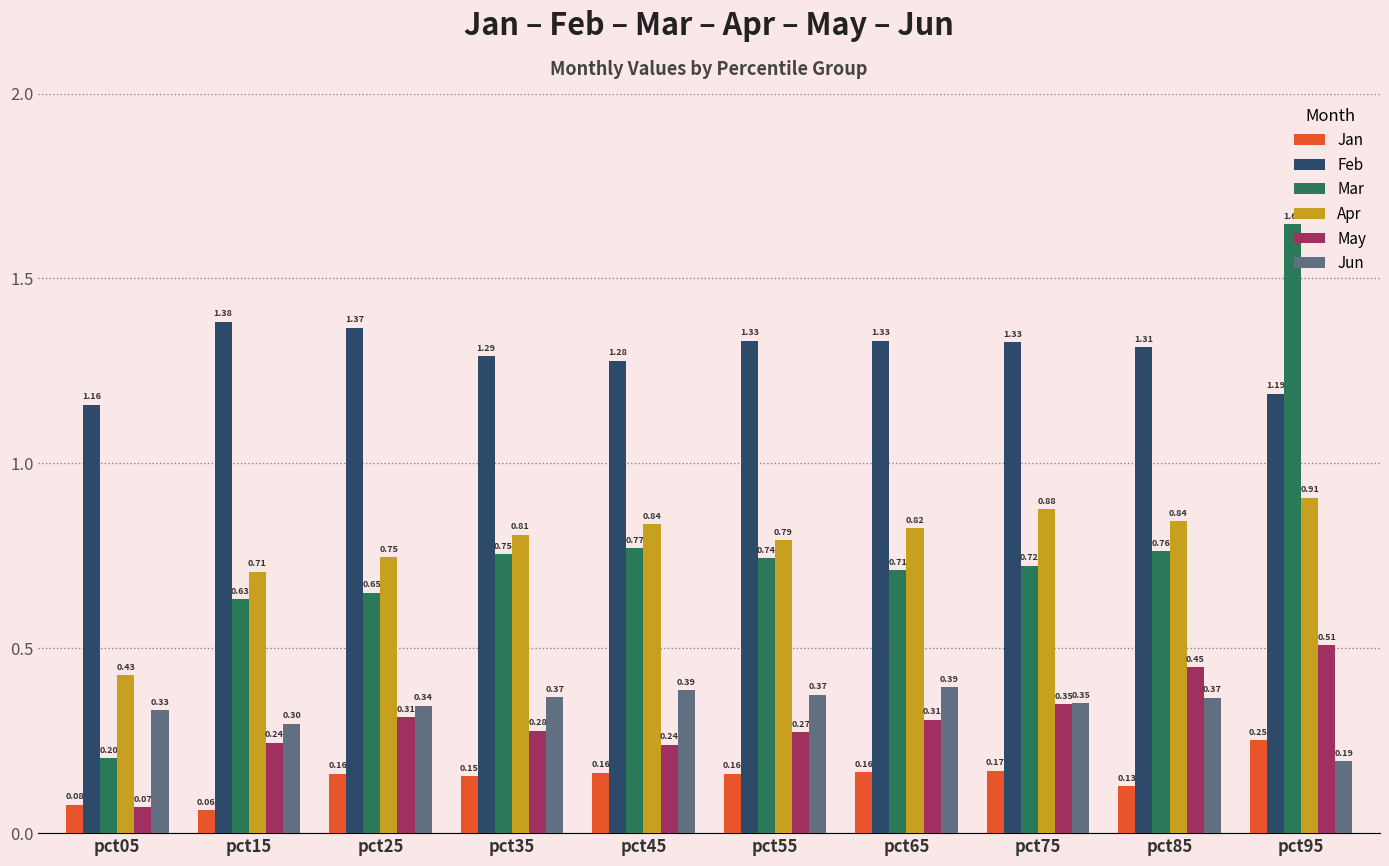

What is the average value of the May series?

0.3